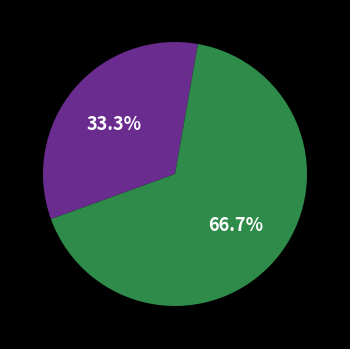

Is there any slice that represents more than half of the pie?

Yes